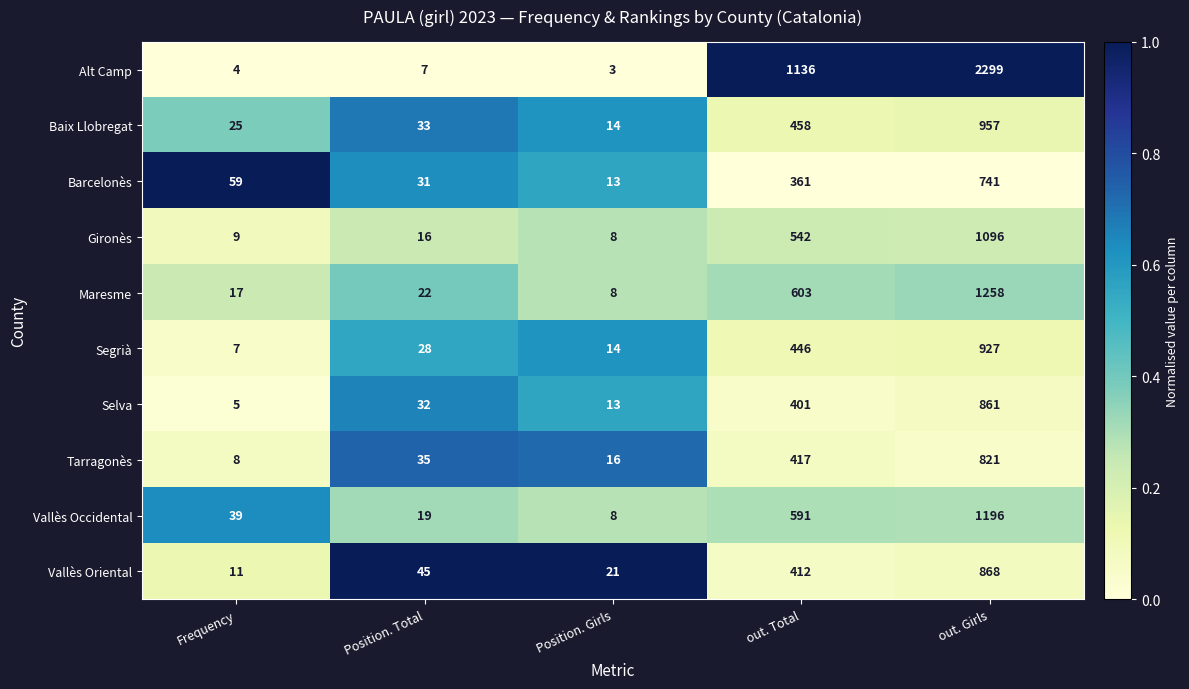

What is the total value across all series at out. Girls?

11024